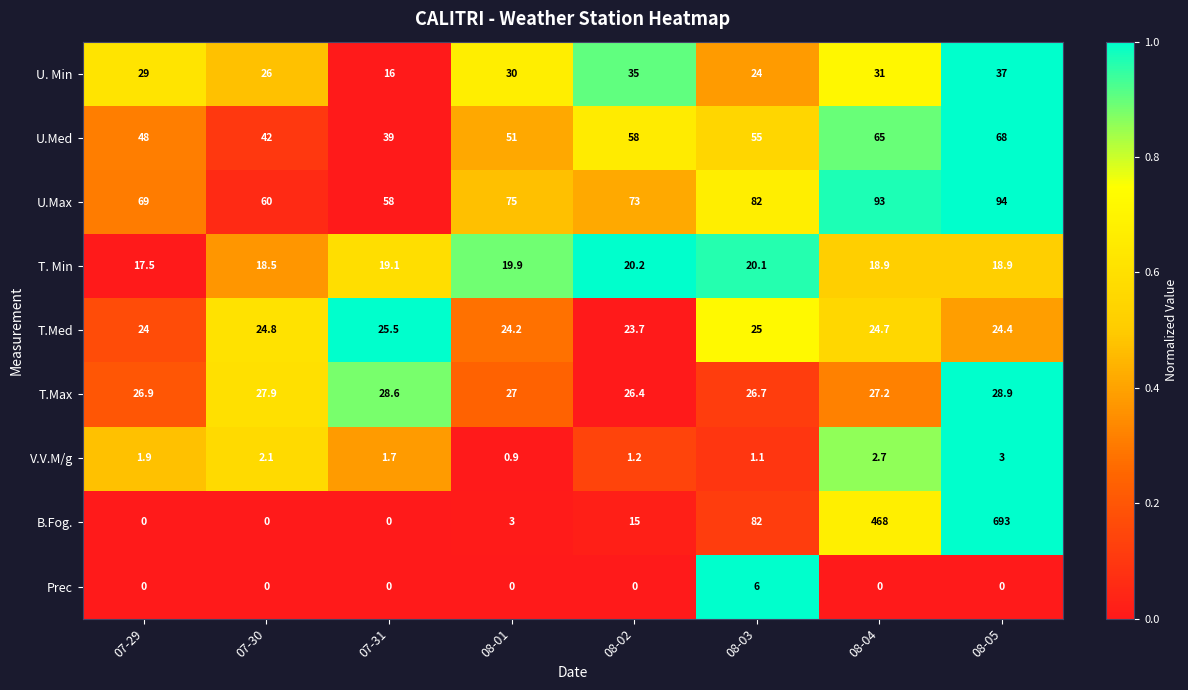

List the labels in order of T.Med value, smallest first.

08-02, 07-29, 08-01, 08-05, 08-04, 07-30, 08-03, 07-31